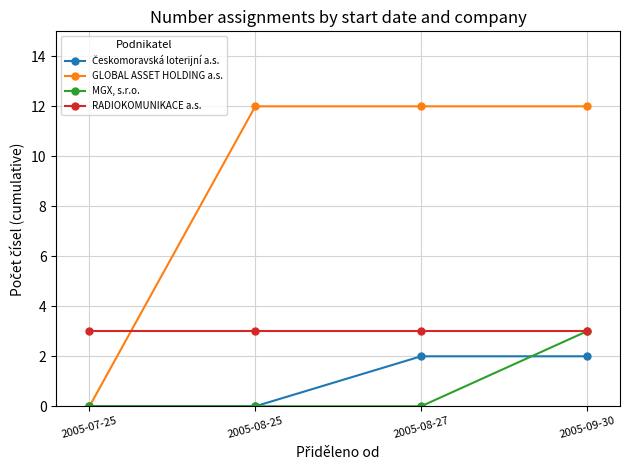

How many series are shown in this chart?

4